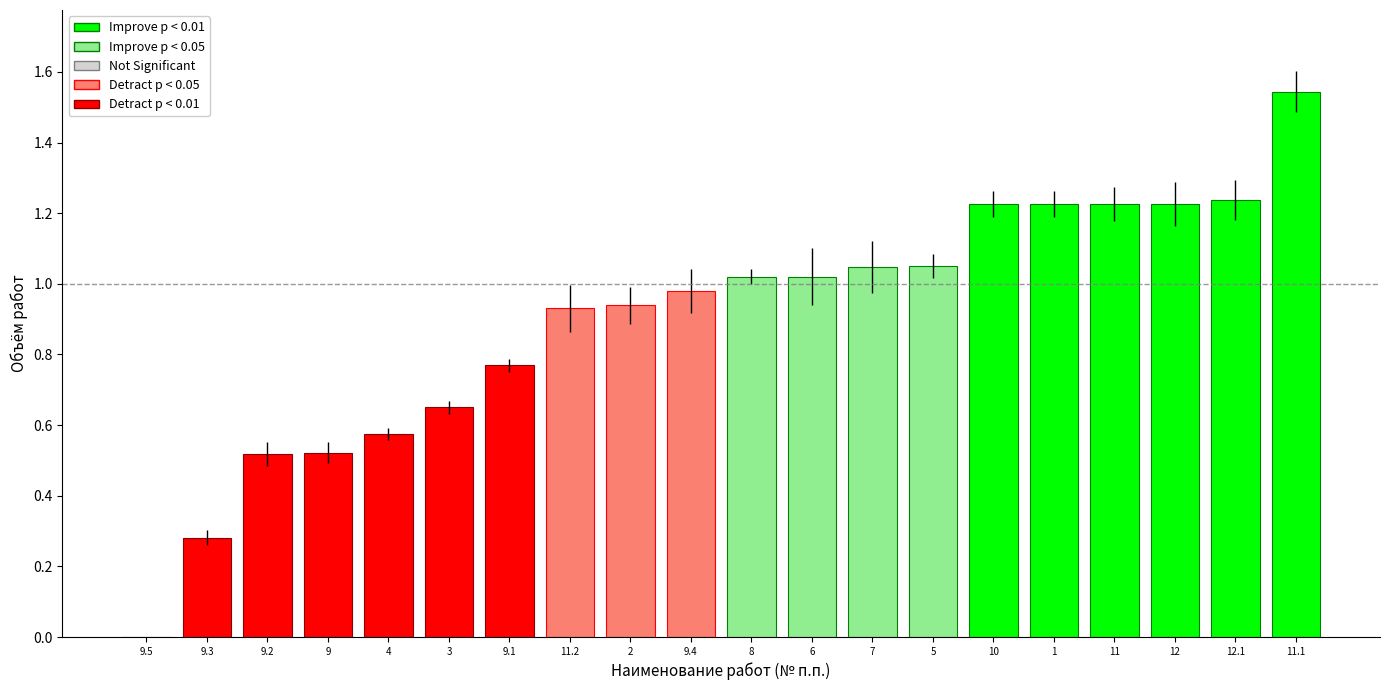

True or false: the data shows 0.1 at 9.3.

False